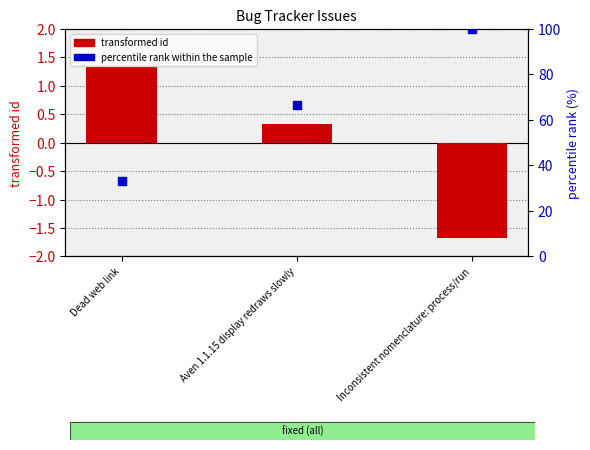

Is the value of percentile rank within the sample at Aven 1.1.15 display redraws slowly greater than the value of transformed id at Dead web link?

Yes